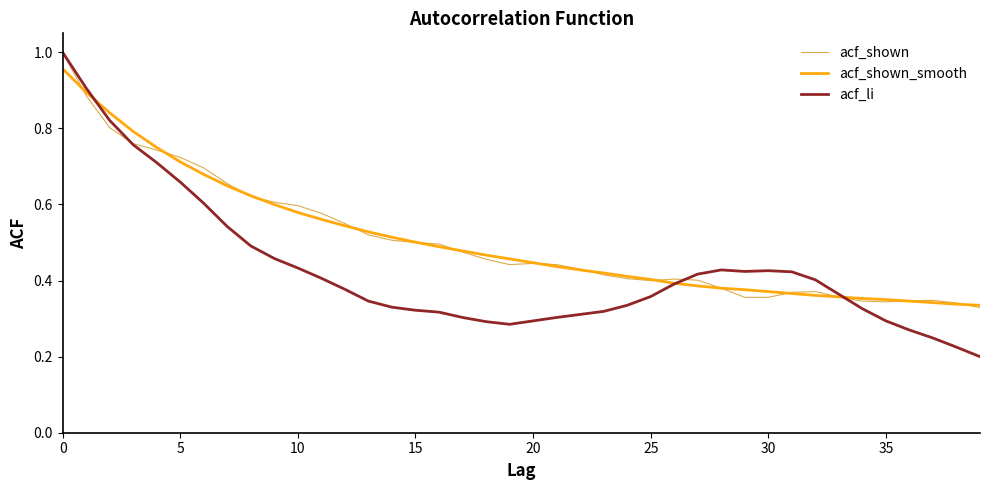

Which series has the largest range (max minus min)?

acf_li